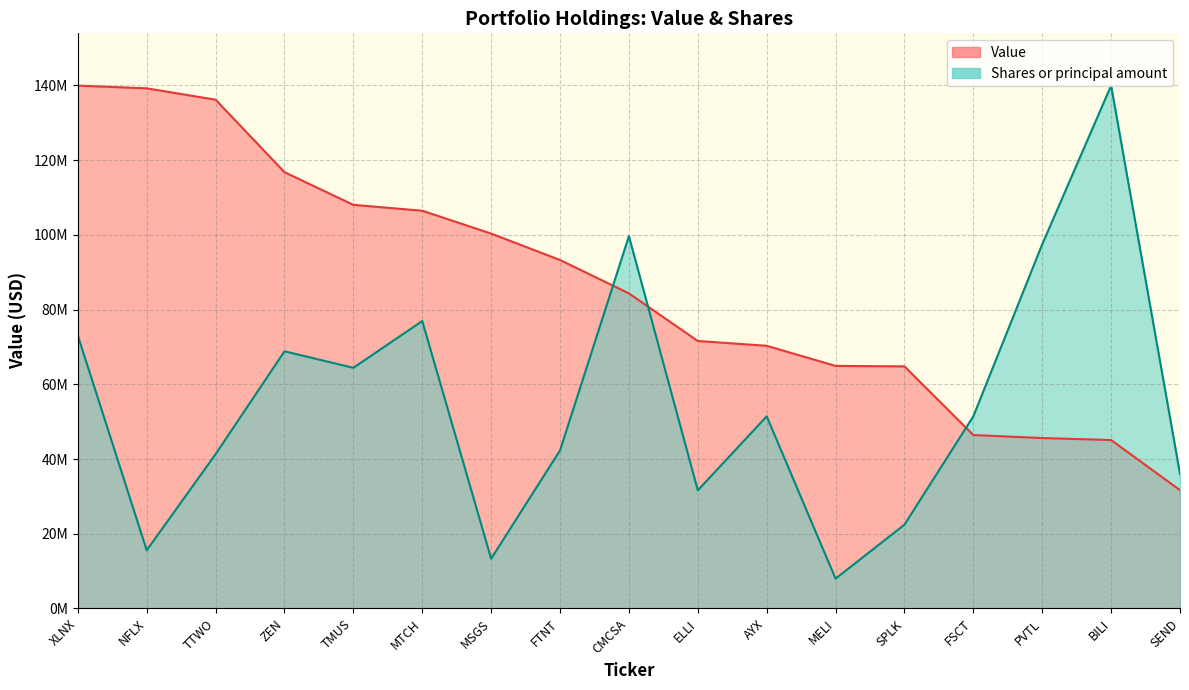

What is the value of the Shares or principal amount point at the 17th from the left?

36026697.6